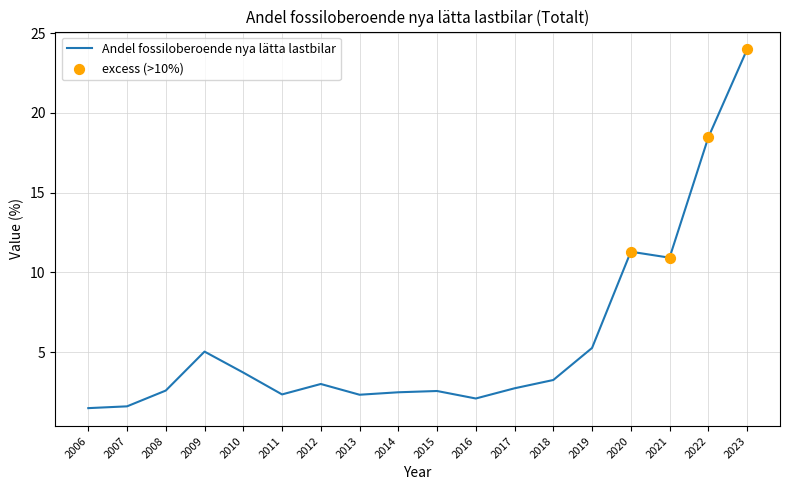

What is the ratio of the value at 2011 to the value at 2013?

1.0